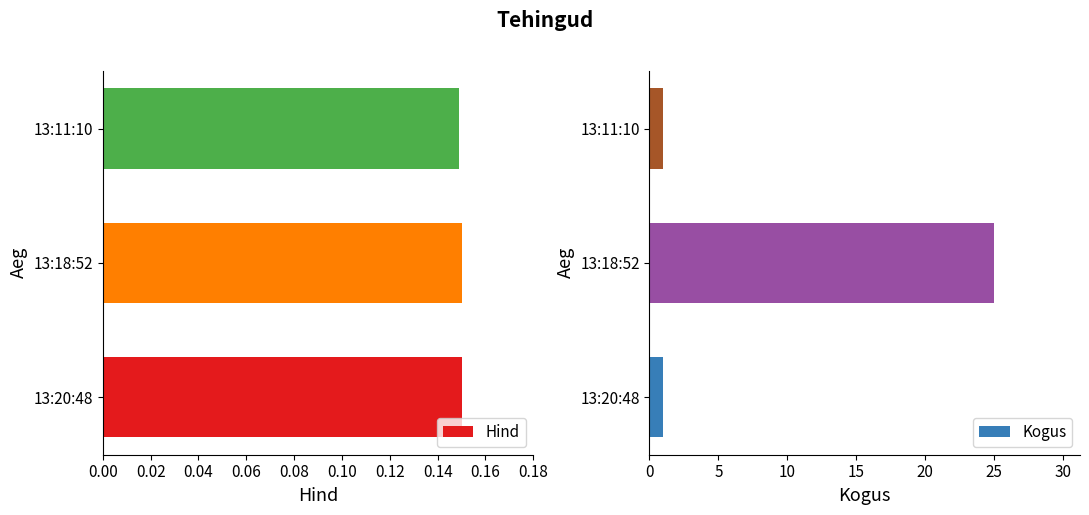

At how many categories does at least one series exceed 8?

1